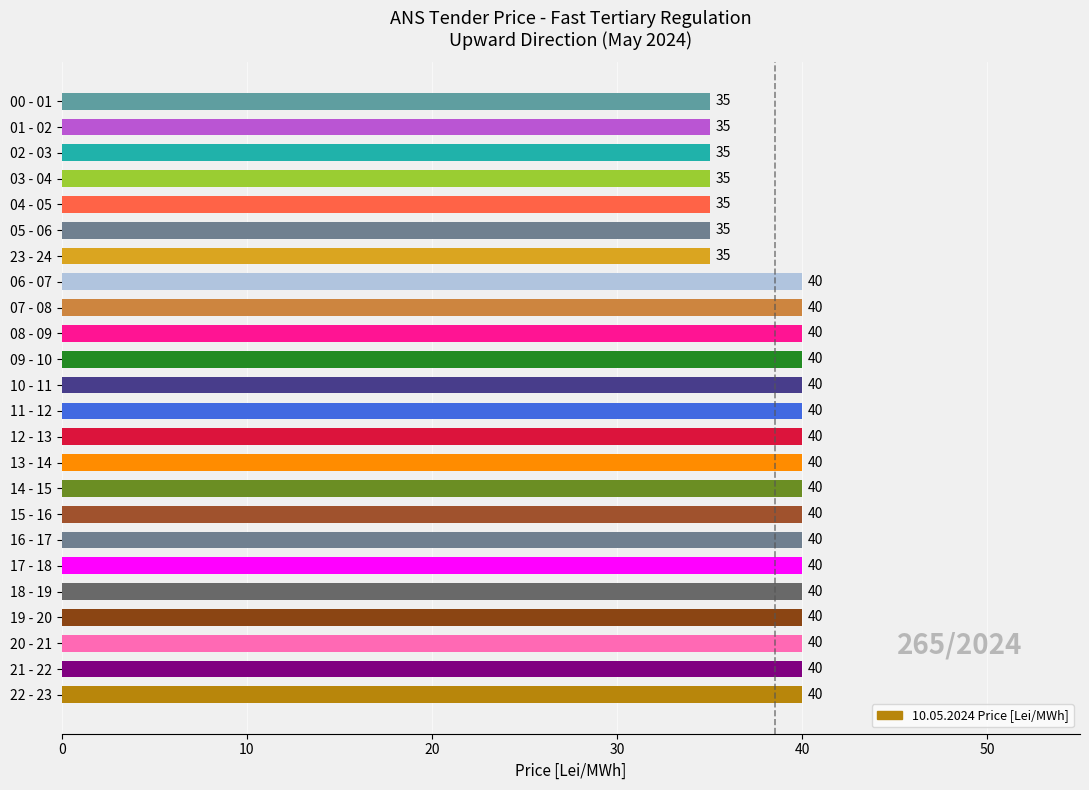

How many data points are less than 40?

7